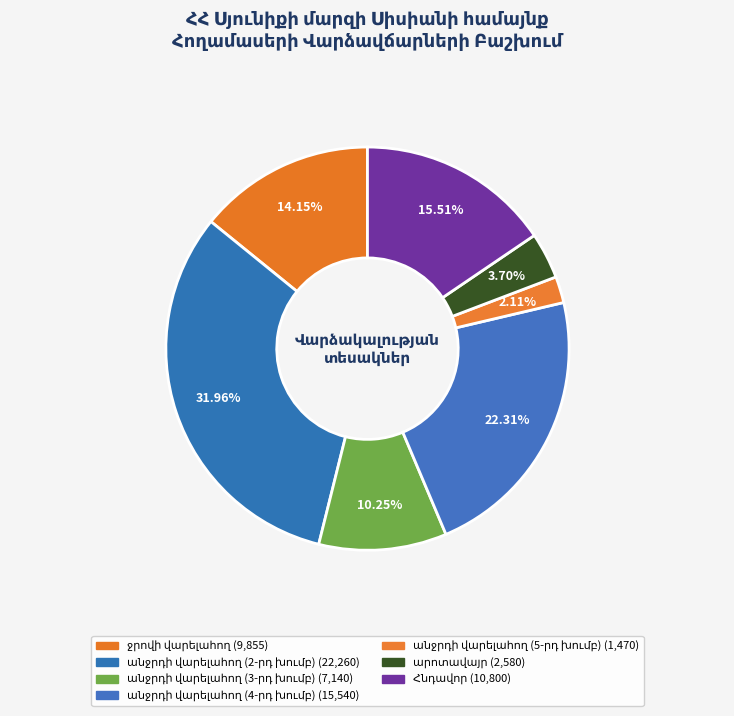

Which category has the biggest portion of the pie?

անջրդի վարելահող (2-րդ խումբ)